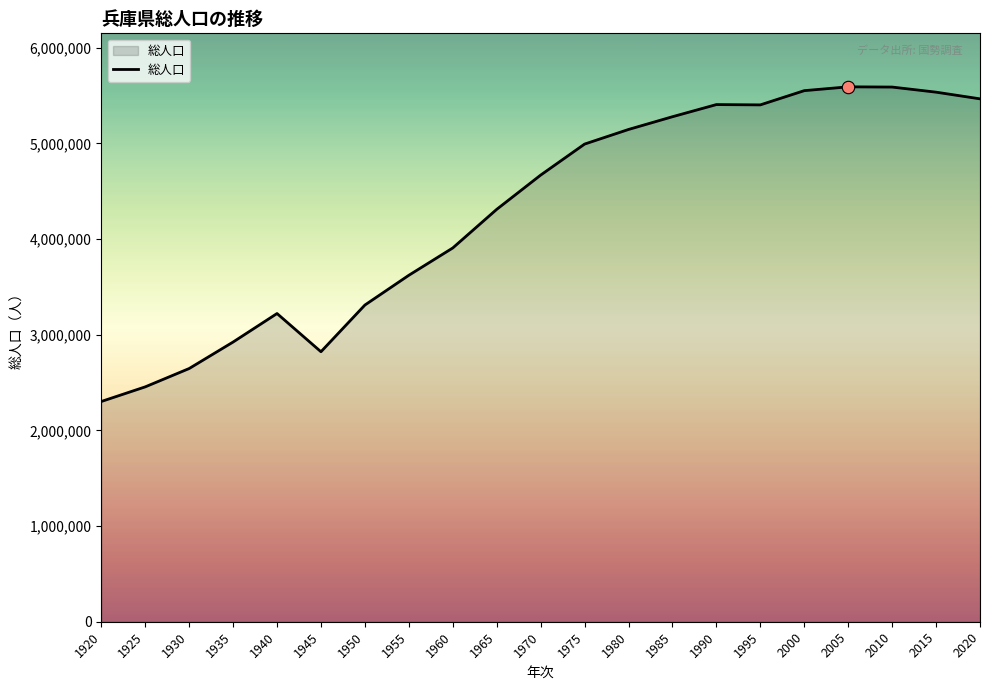

What is the change in value from 1920 to 1955?

+1319148